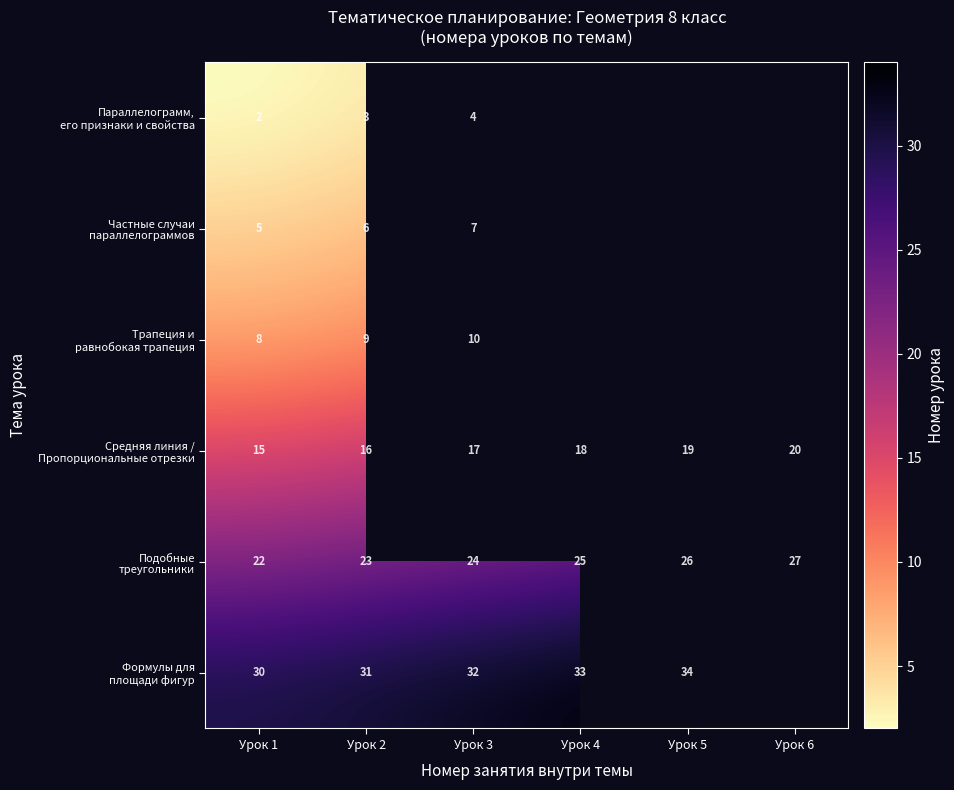

What is the spread (max minus min) of values at Урок 3?

28